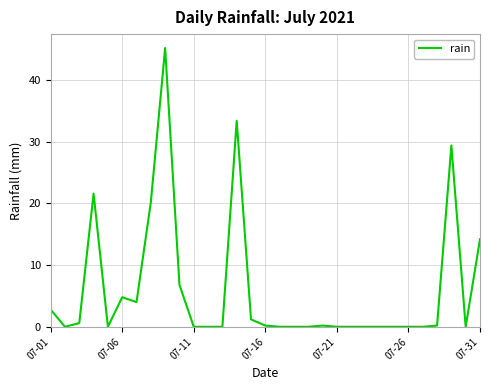

What is the maximum value shown in the chart?

45.2